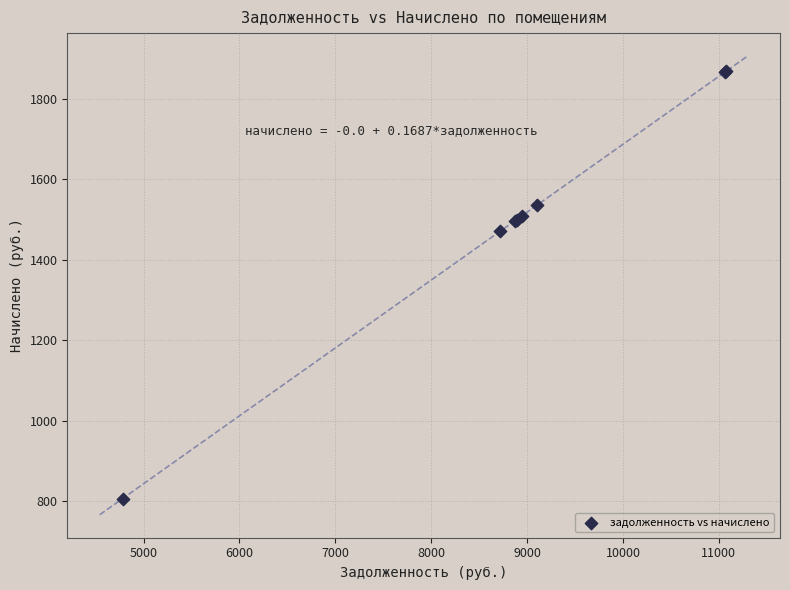

What Y value in the scatter plot is closest to 1338?

1471.0